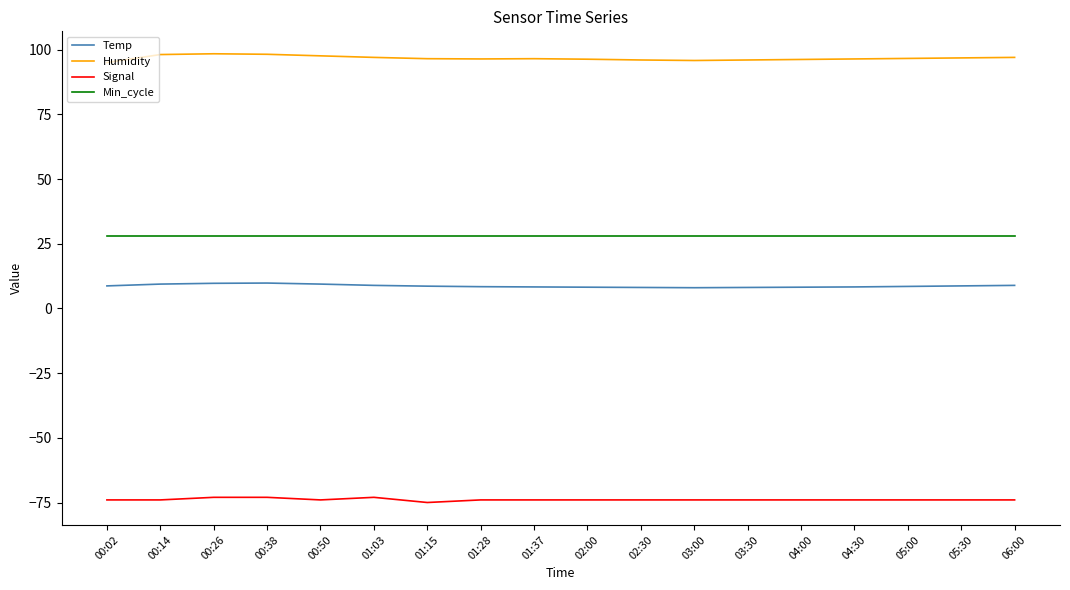

Which series has the widest spread of values?

Humidity